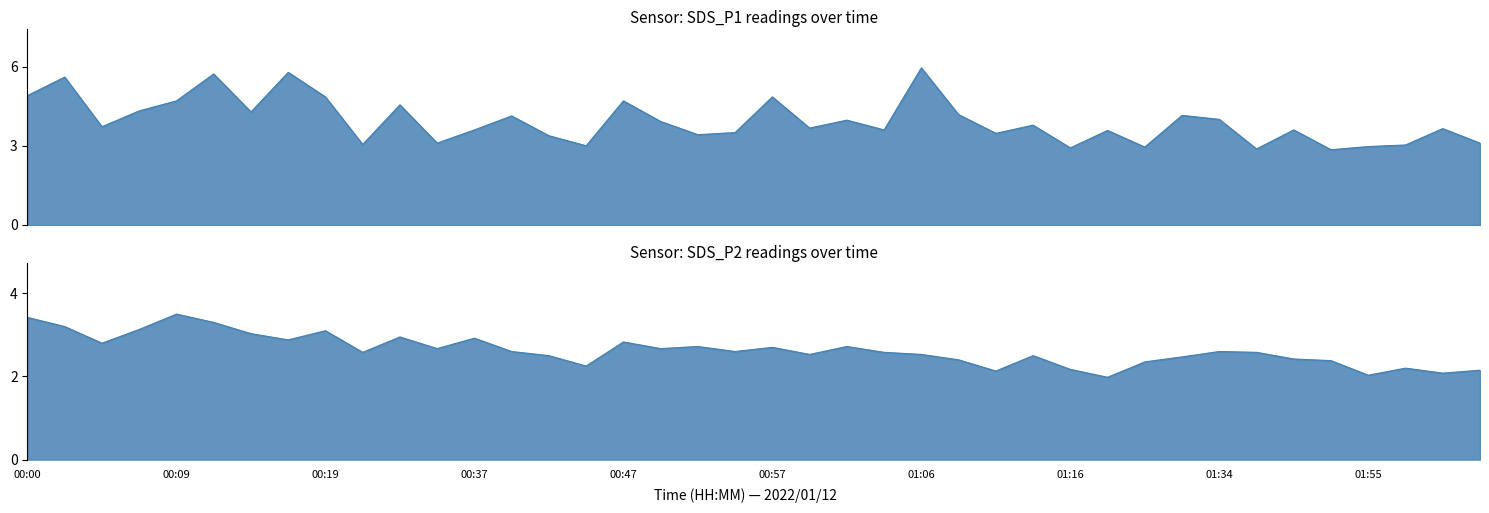

How many data points in SDS_P2 are above 2?

39